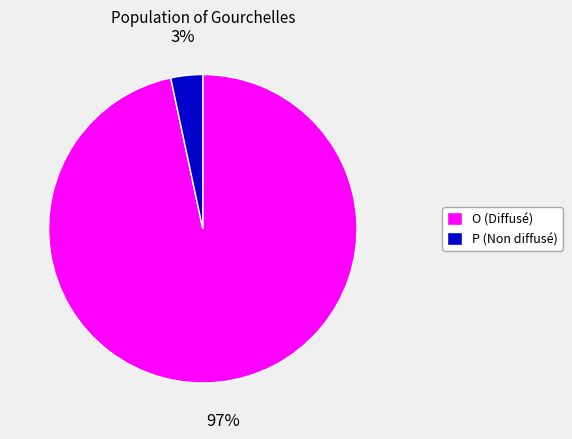

Is P the majority of the pie?

No